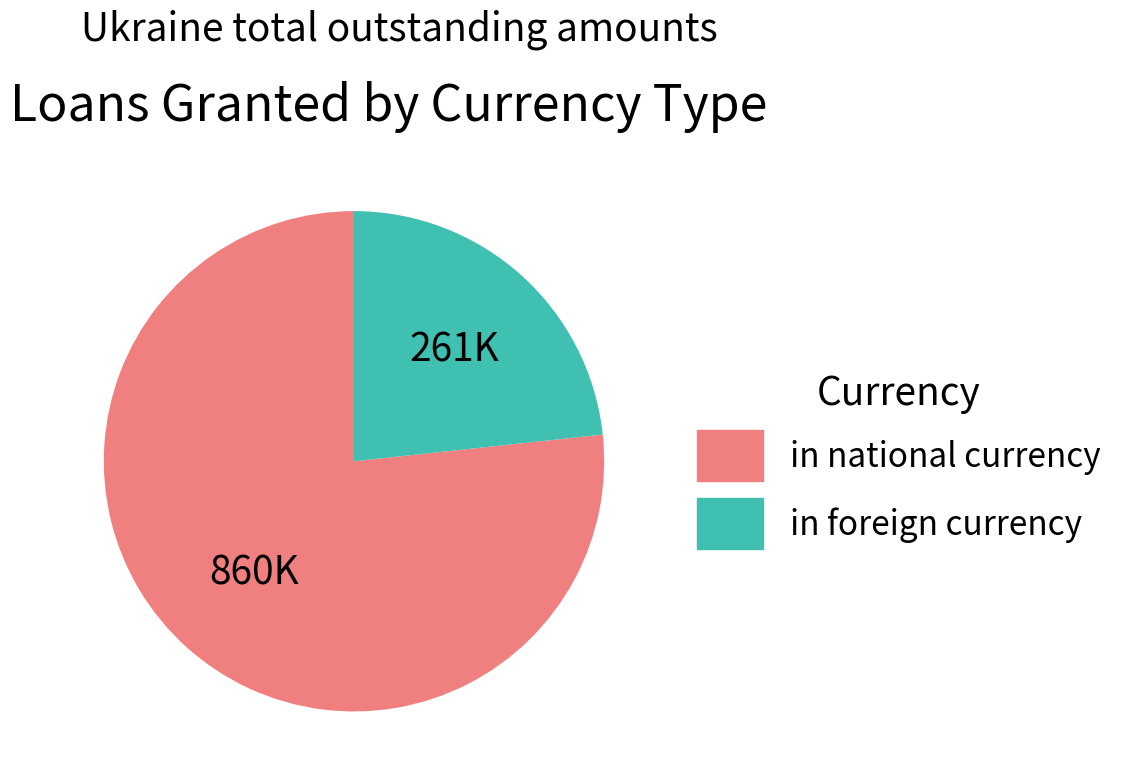

Rank the categories by value from lowest to highest.

in foreign currency, in national currency